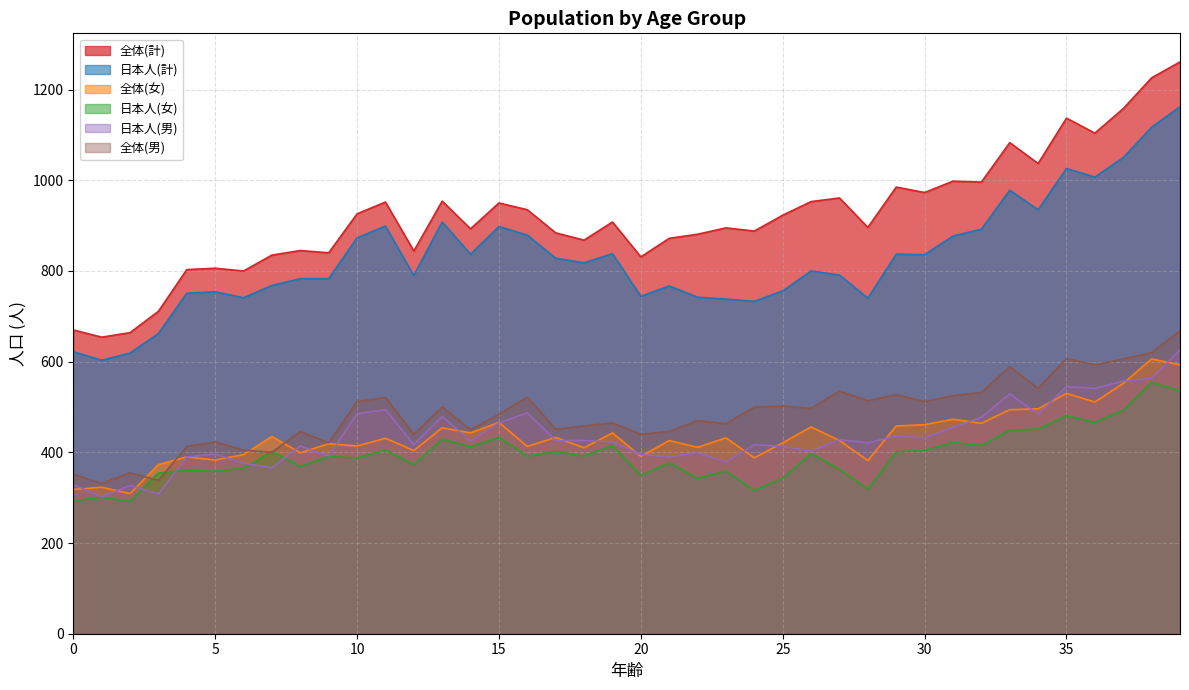

What are all the series names shown in the legend?

全体(計), 日本人(計), 全体(女), 日本人(女), 日本人(男), 全体(男)